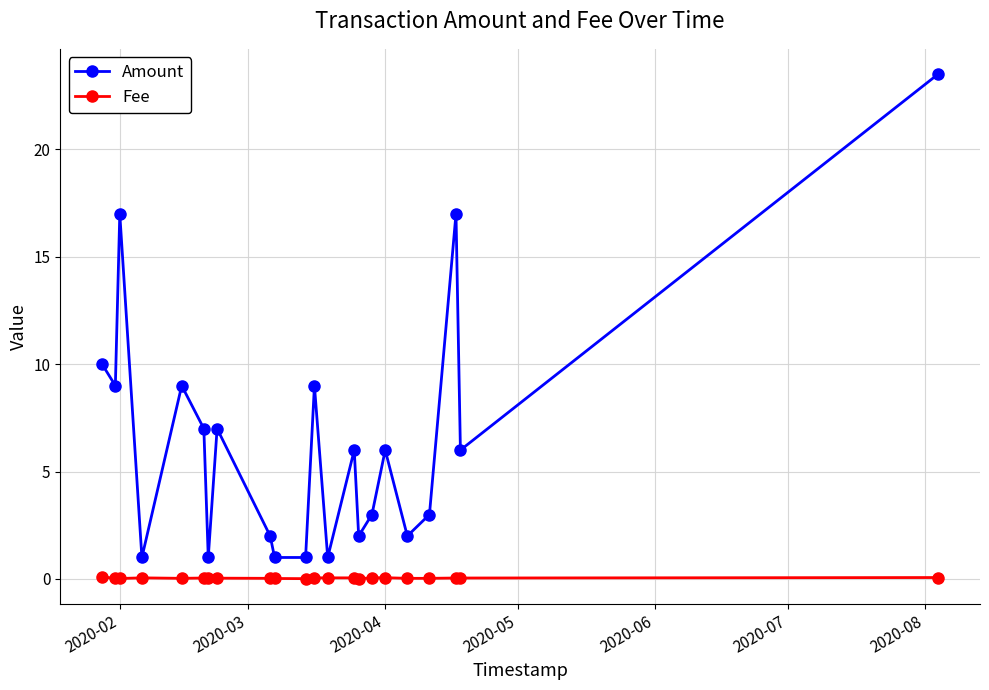

Which series has the largest range (max minus min)?

Amount